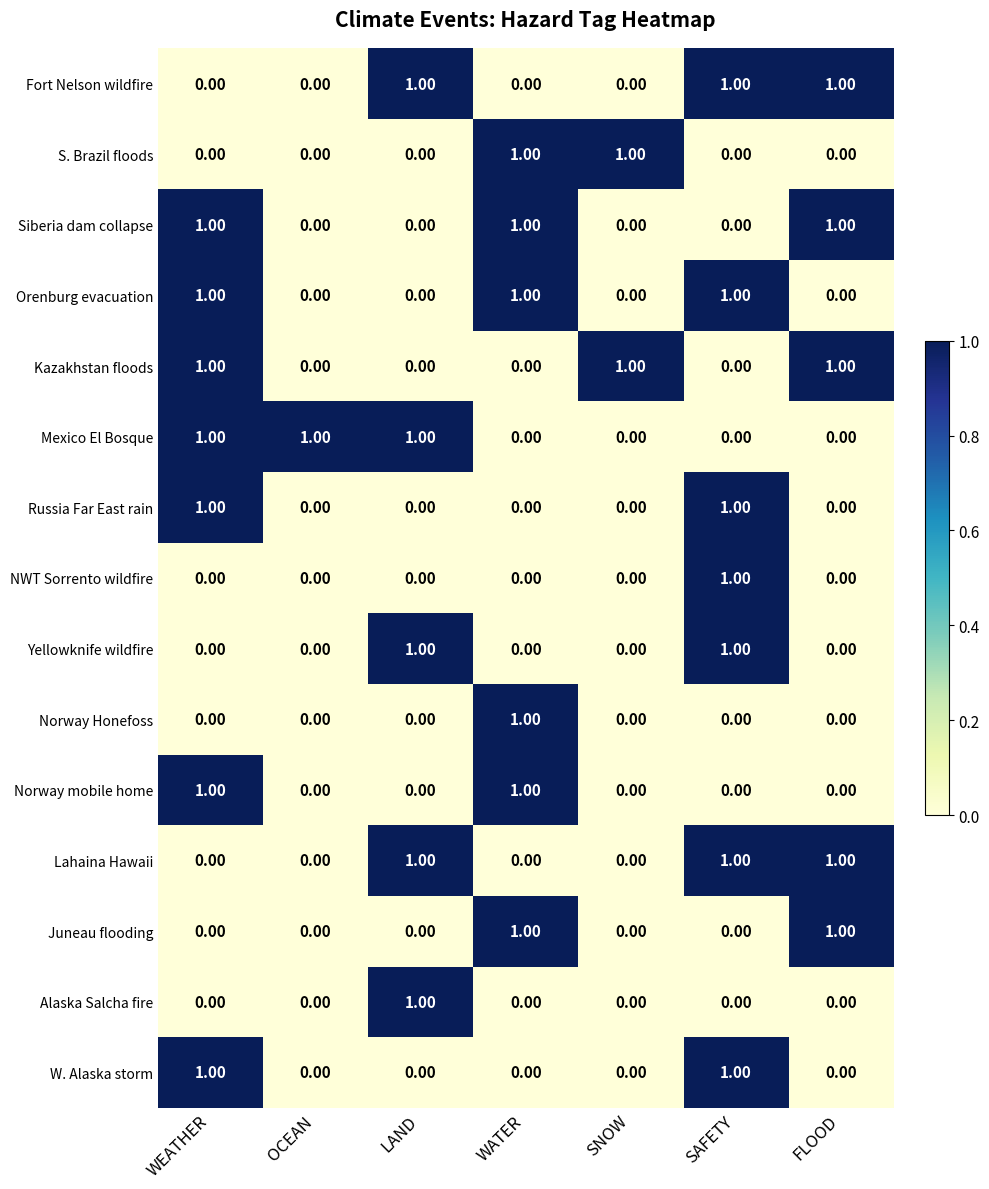

What is the total value across all series at WATER?

6